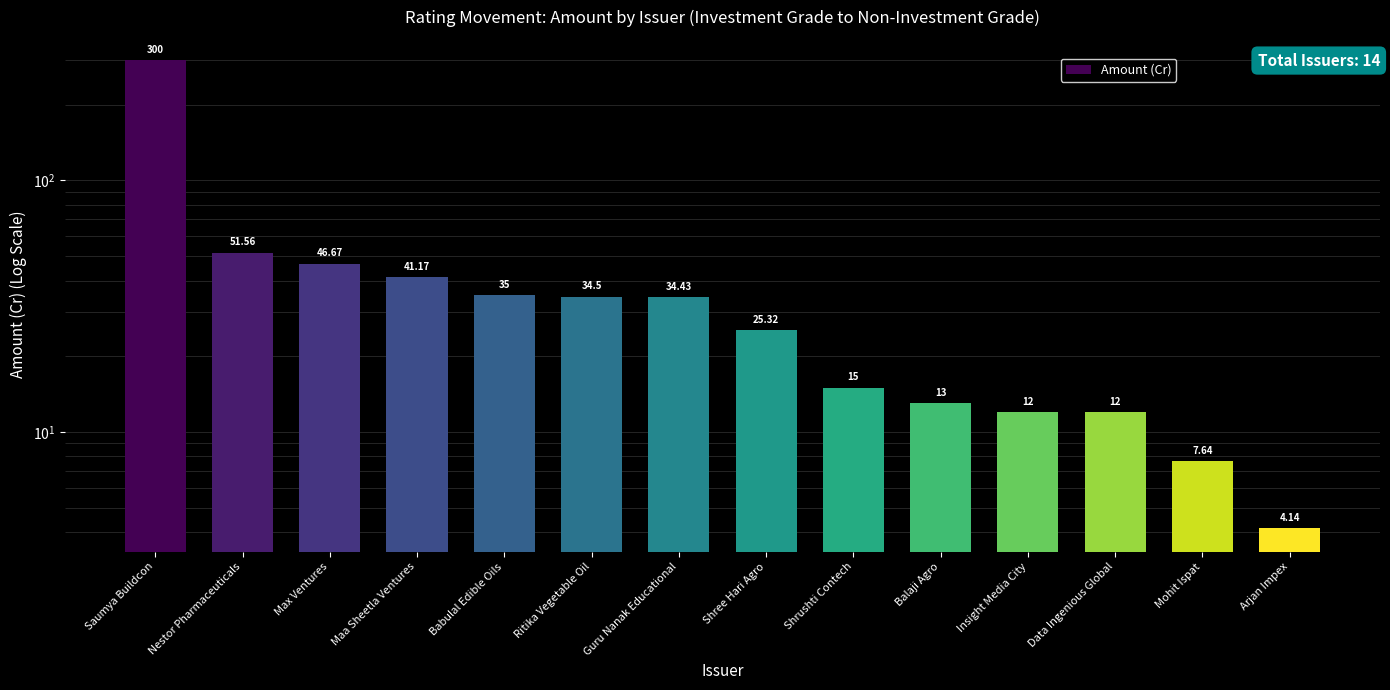

List the labels in order of value, smallest first.

Arjan Impex, Mohit Ispat, Insight Media City, Data Ingenious Global, Balaji Agro, Shrushti Contech, Shree Hari Agro, Guru Nanak Educational, Ritika Vegetable Oil, Babulal Edible Oils, Maa Sheetla Ventures, Max Ventures, Nestor Pharmaceuticals, Saumya Buildcon